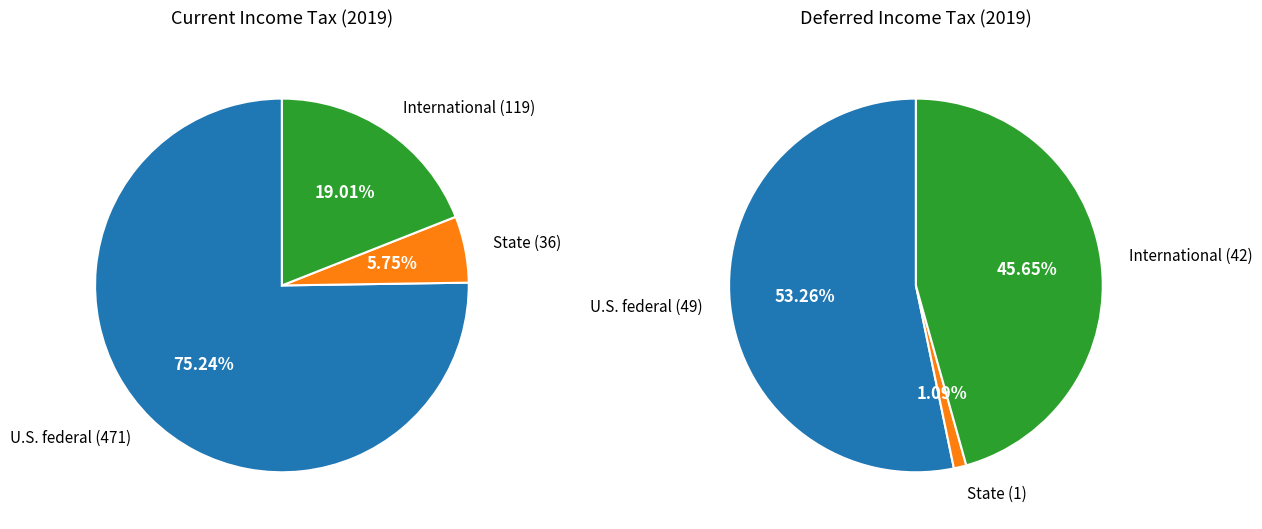

To the nearest percent, what portion does 0 represent?

53%